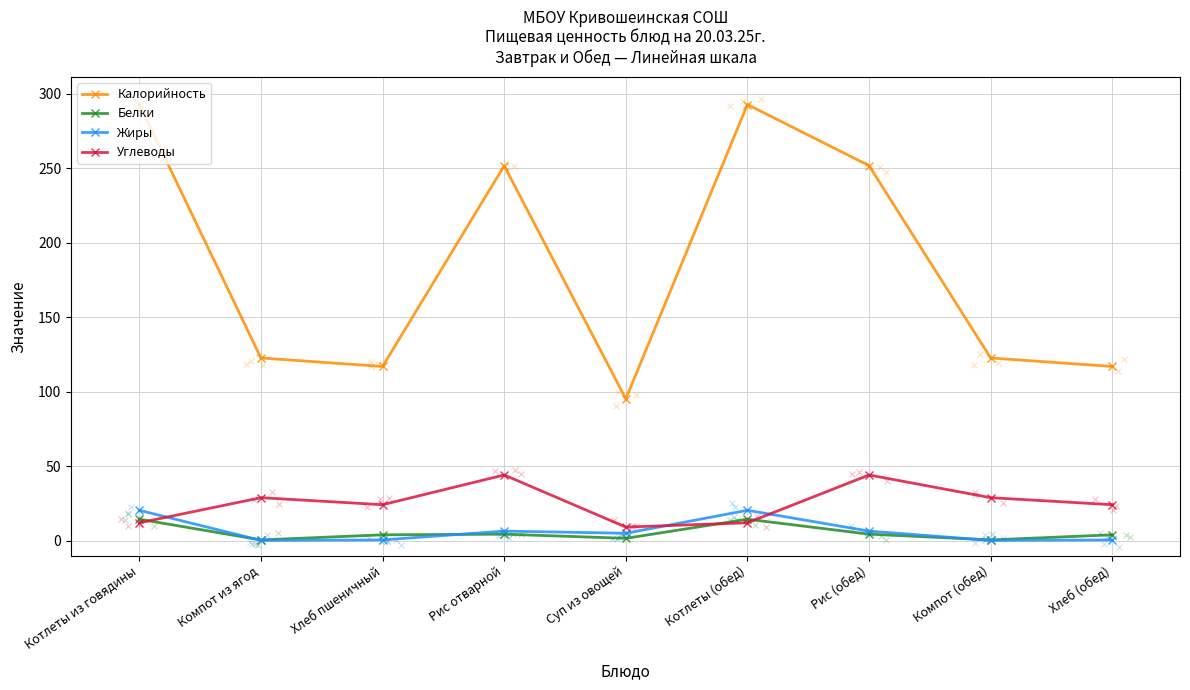

Which series has the widest spread of Y values?

Калорийность